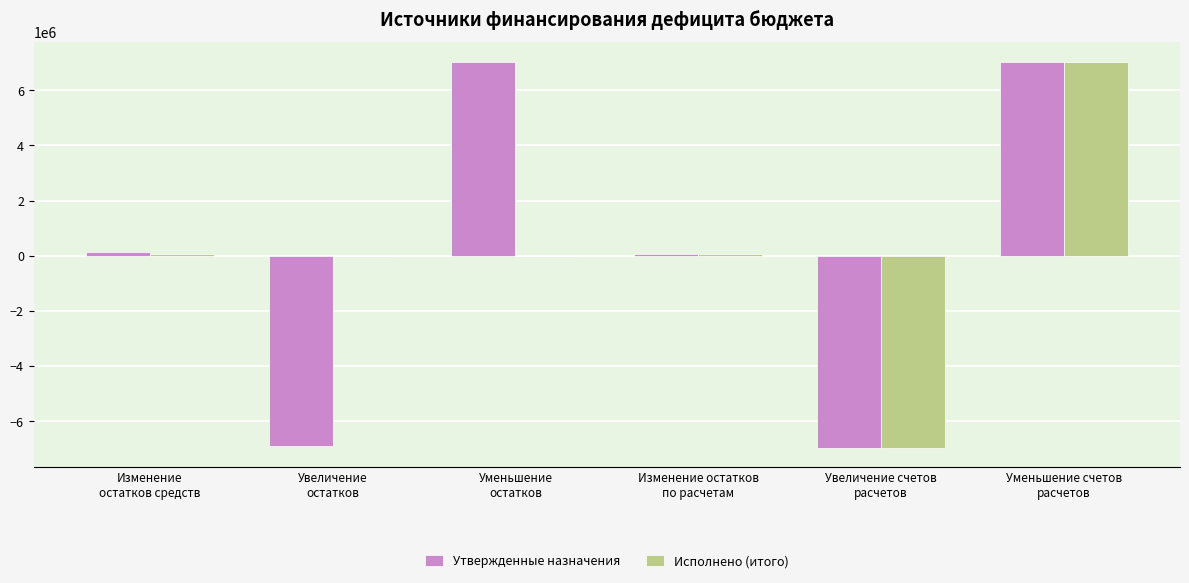

True or false: Исполнено (итого) has a value of -6765608.9 at Увеличение
остатков.

False